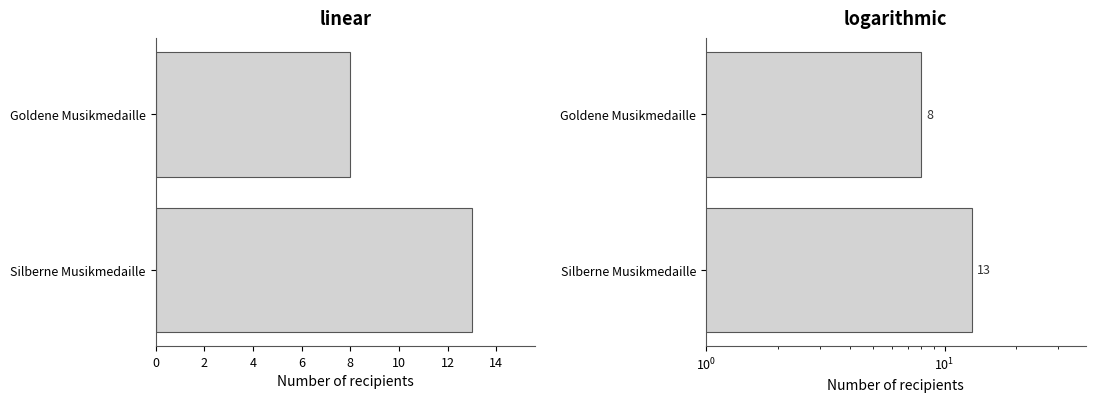

What is the value of the 1st bar from the left?

13